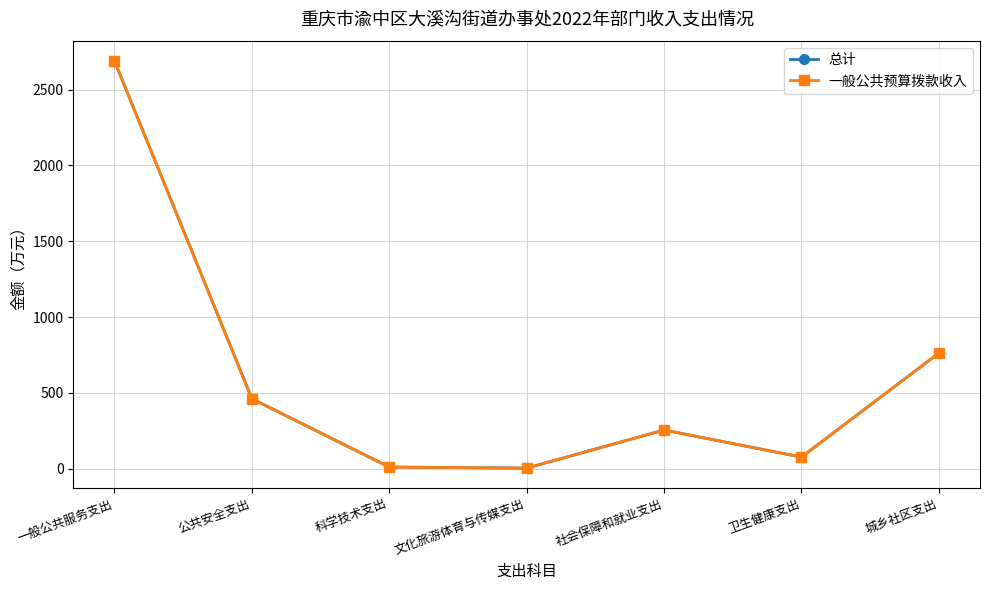

Which category has the lowest value in the 总计 series?

文化旅游体育与传媒支出